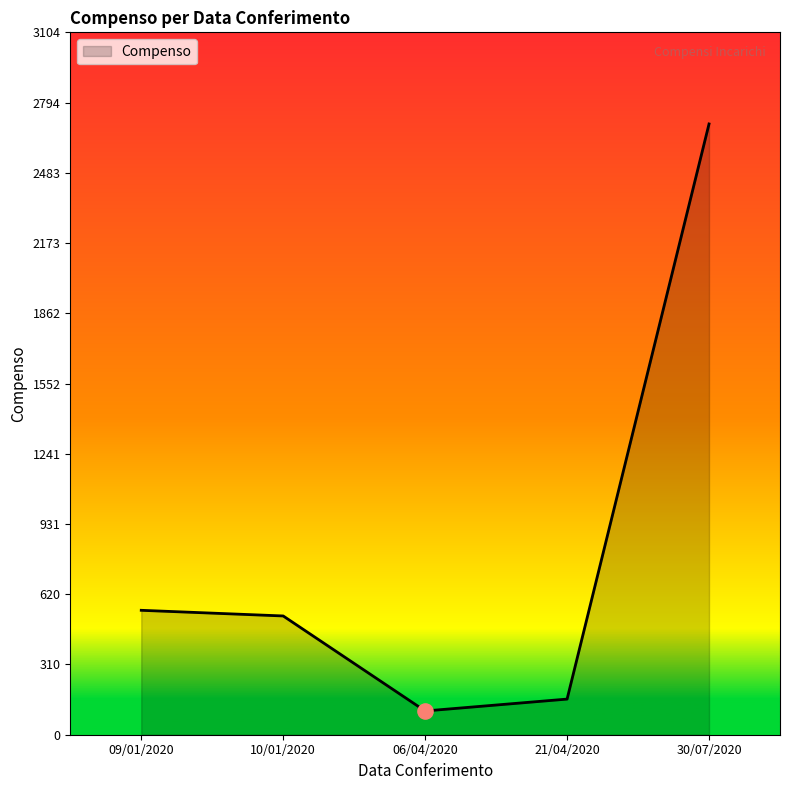

Which has a higher value, 30/07/2020 or 21/04/2020?

30/07/2020